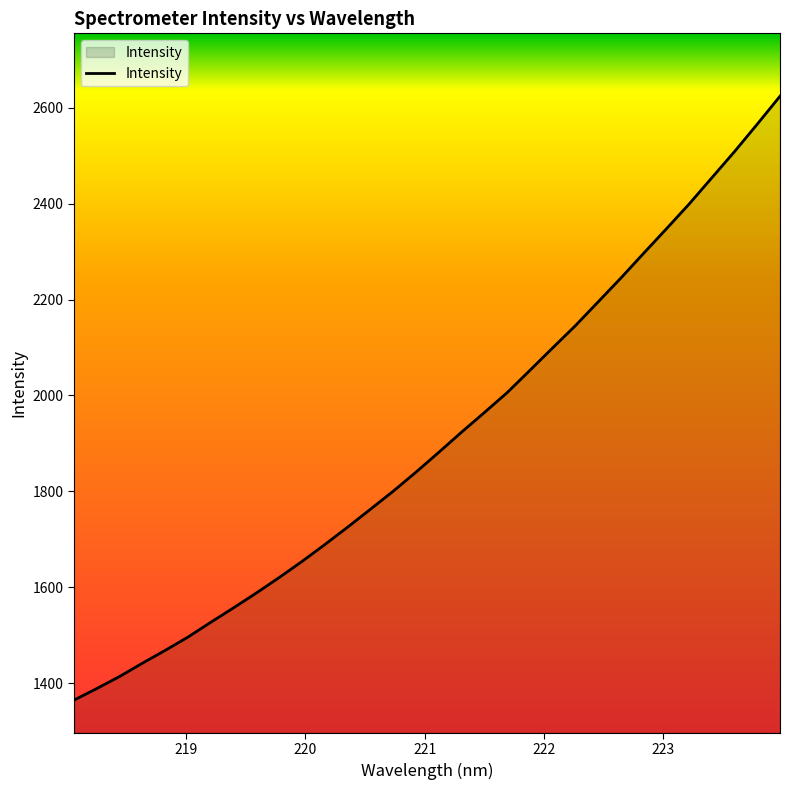

What is the smallest value displayed?

1364.3